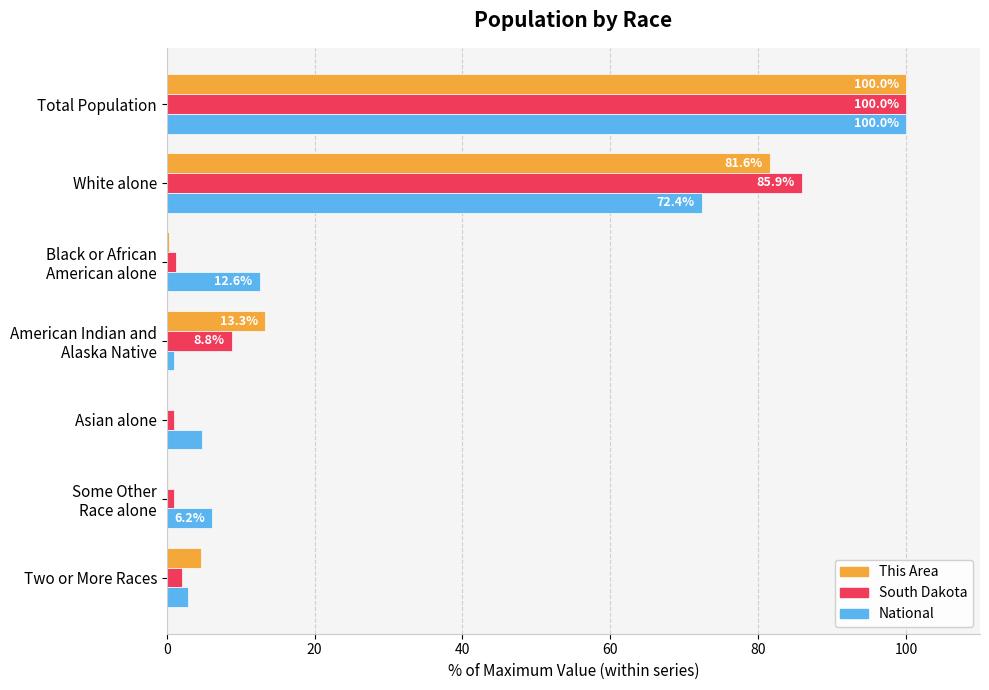

The value of National at White alone is 25.8. True or false?

False